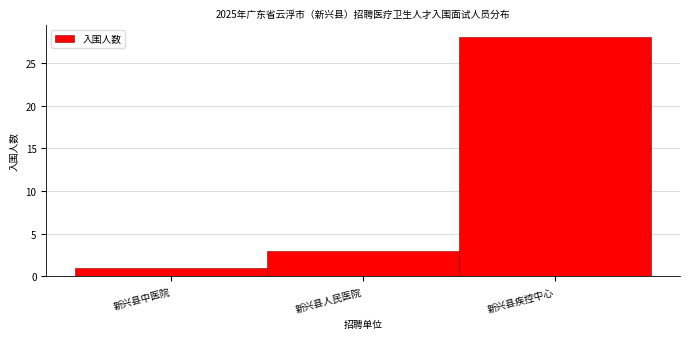

Reading right to left, list all the values displayed in this chart.

28	3	1